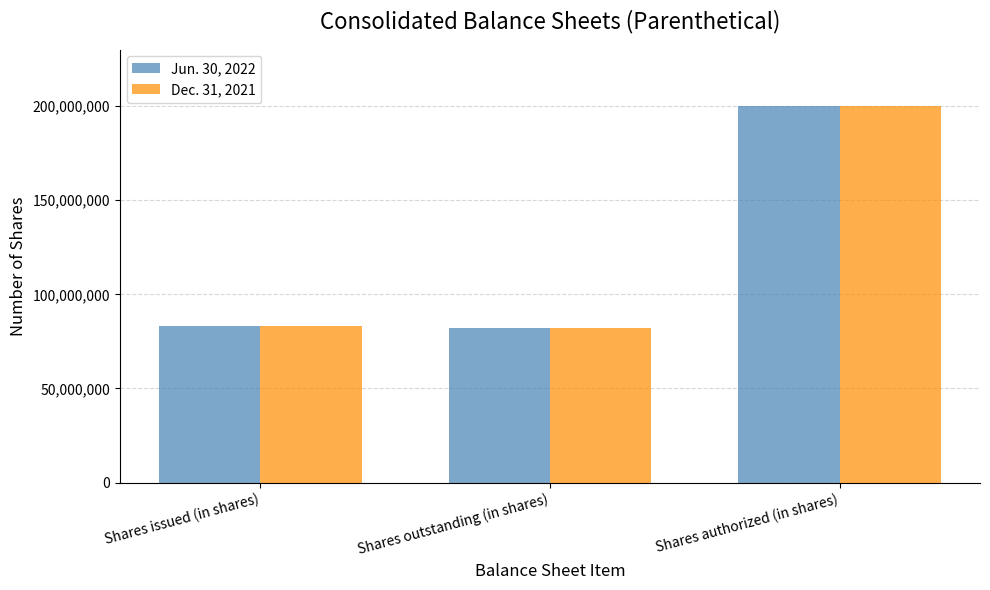

What is the difference between the maximum and minimum values in the Jun. 30, 2022 series?

117761100